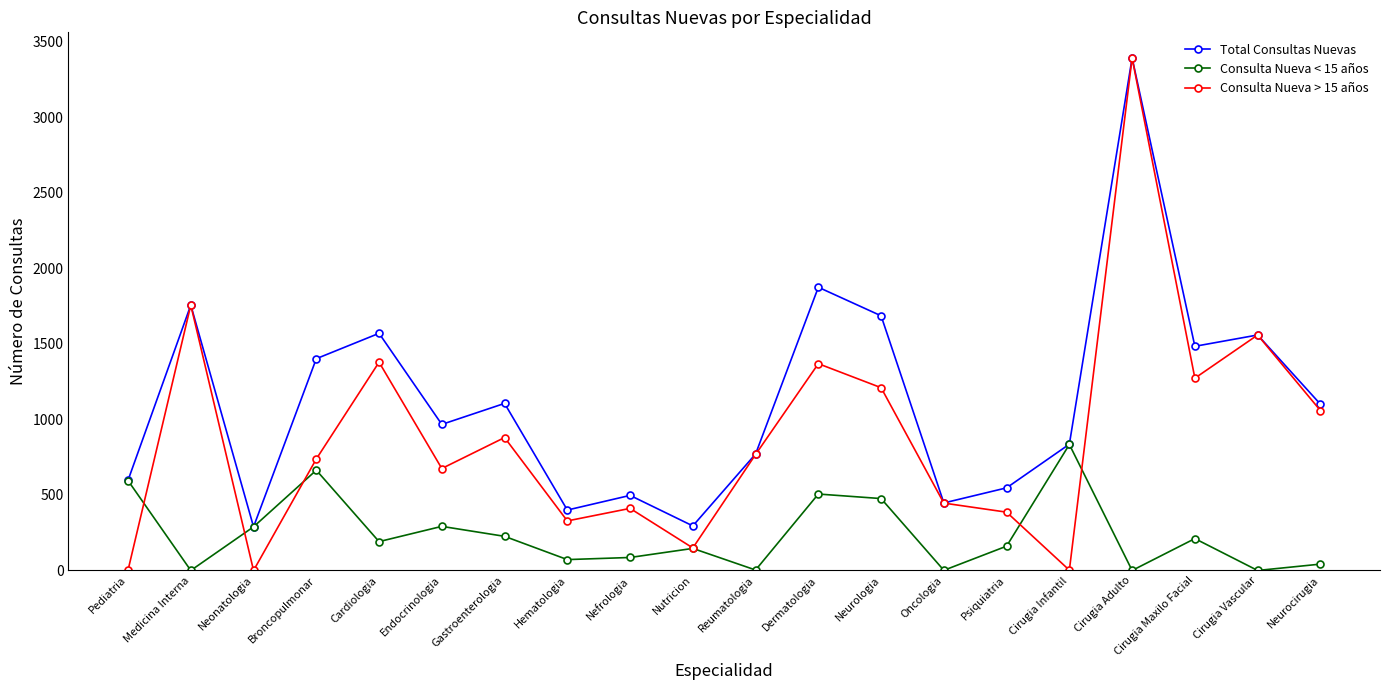

What is the difference between the highest and lowest values at Pediatria?

595